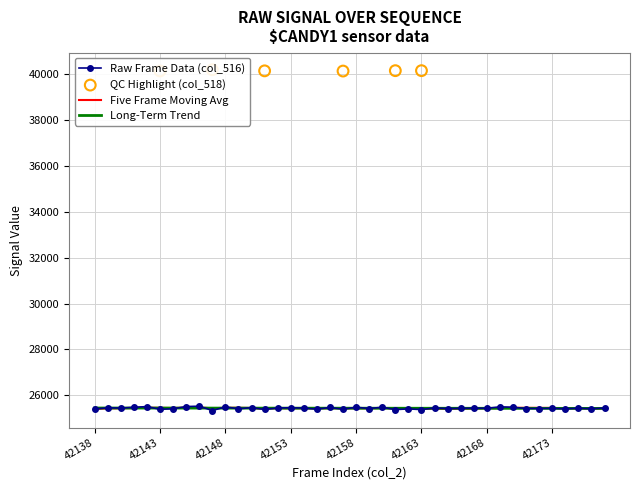

What is the change in value from 42143 to 42171?

+34